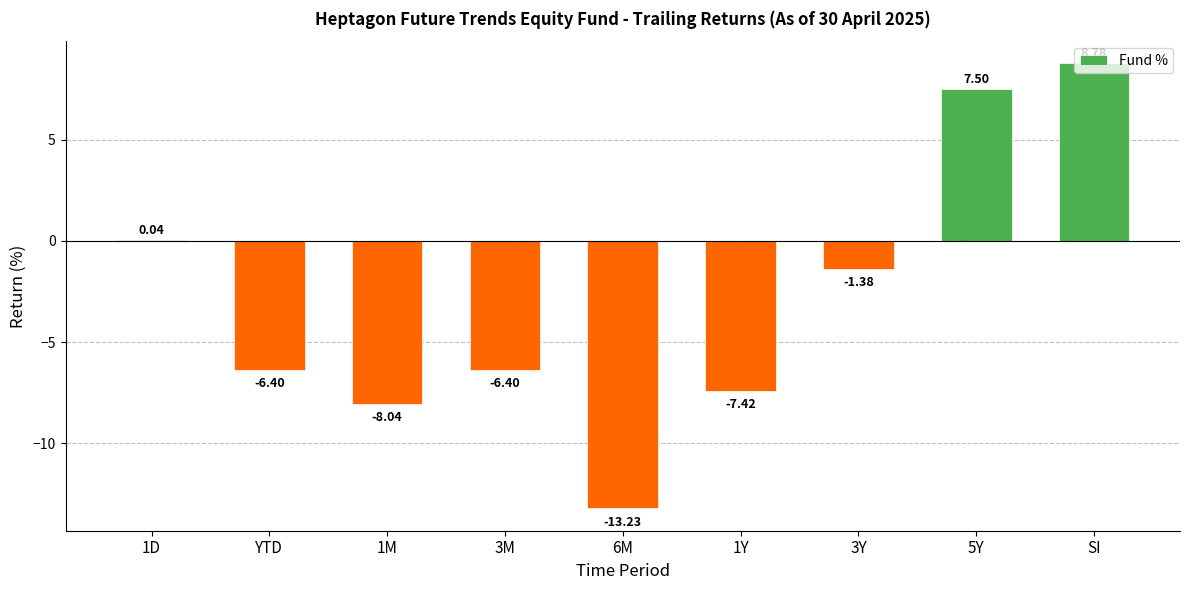

What is the sum of the values at 3M and YTD?

-12.8